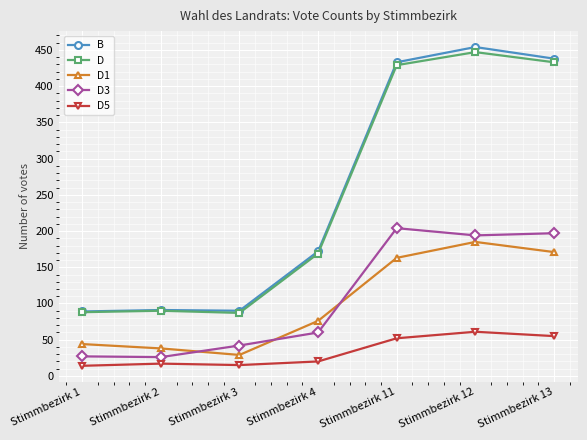

What is the difference between the highest and lowest values at Stimmbezirk 2?

74